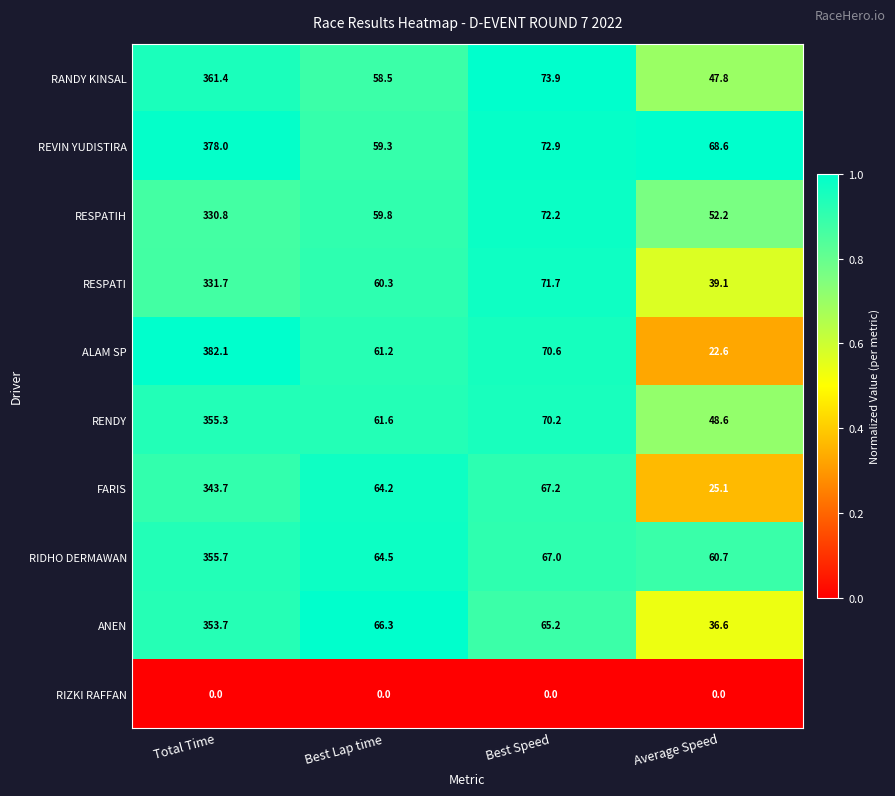

The RESPATI series shows 39.1 at Average Speed. True or false?

True